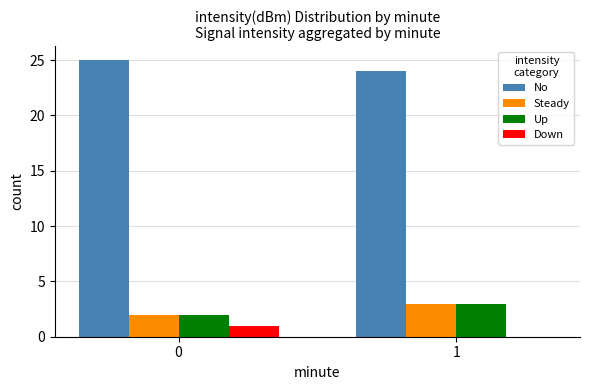

What is the maximum value shown in the chart?

25